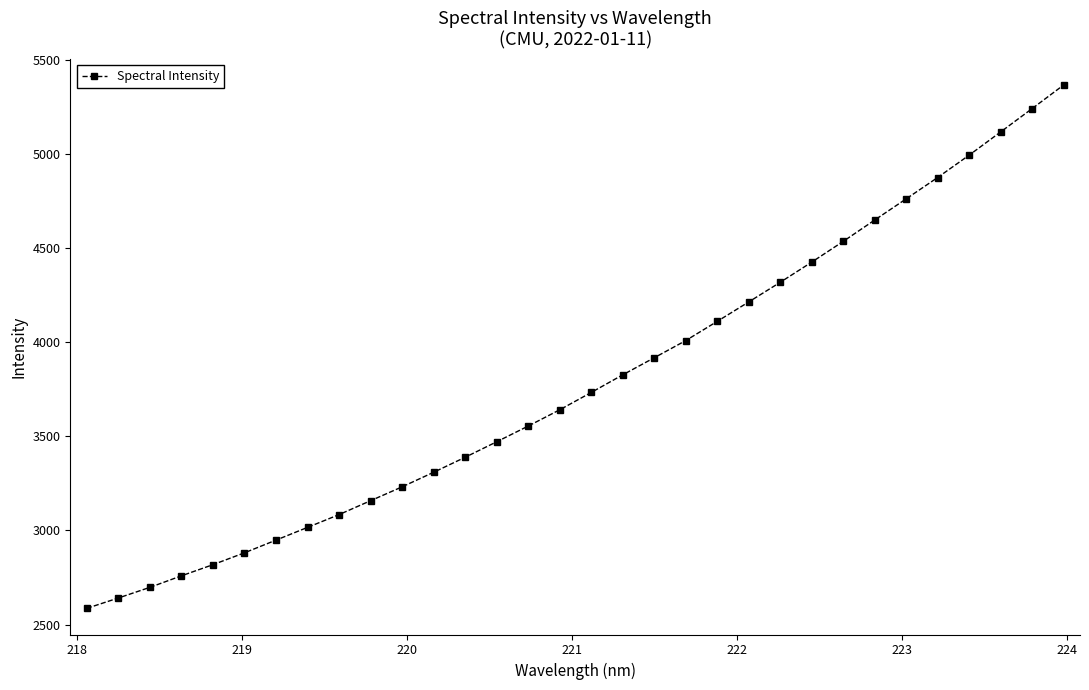

What is the difference between the maximum and minimum values?

2781.6